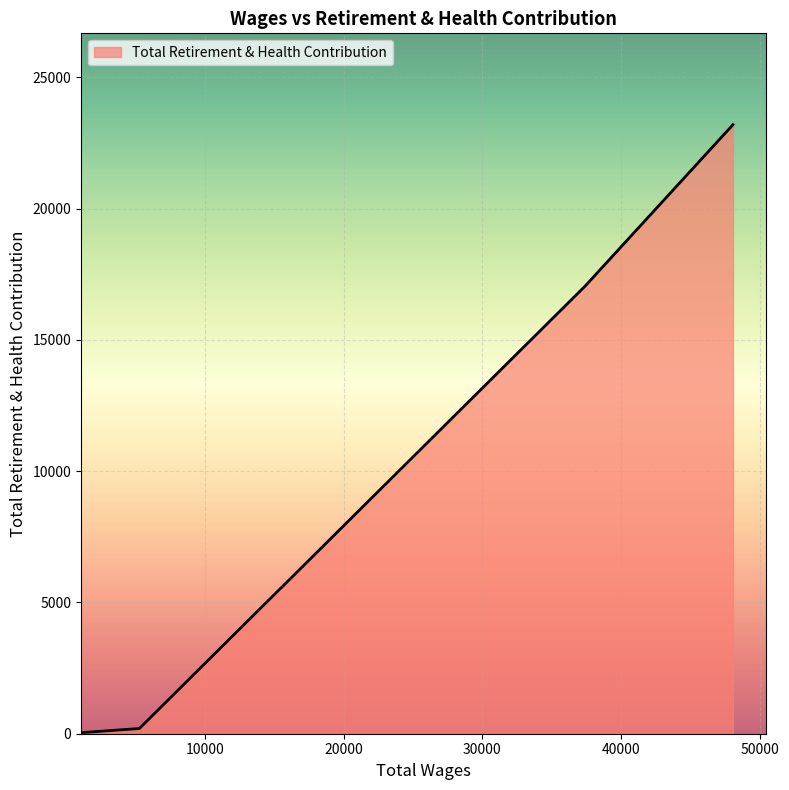

True or false: the data has more than 2 interior local peaks.

False